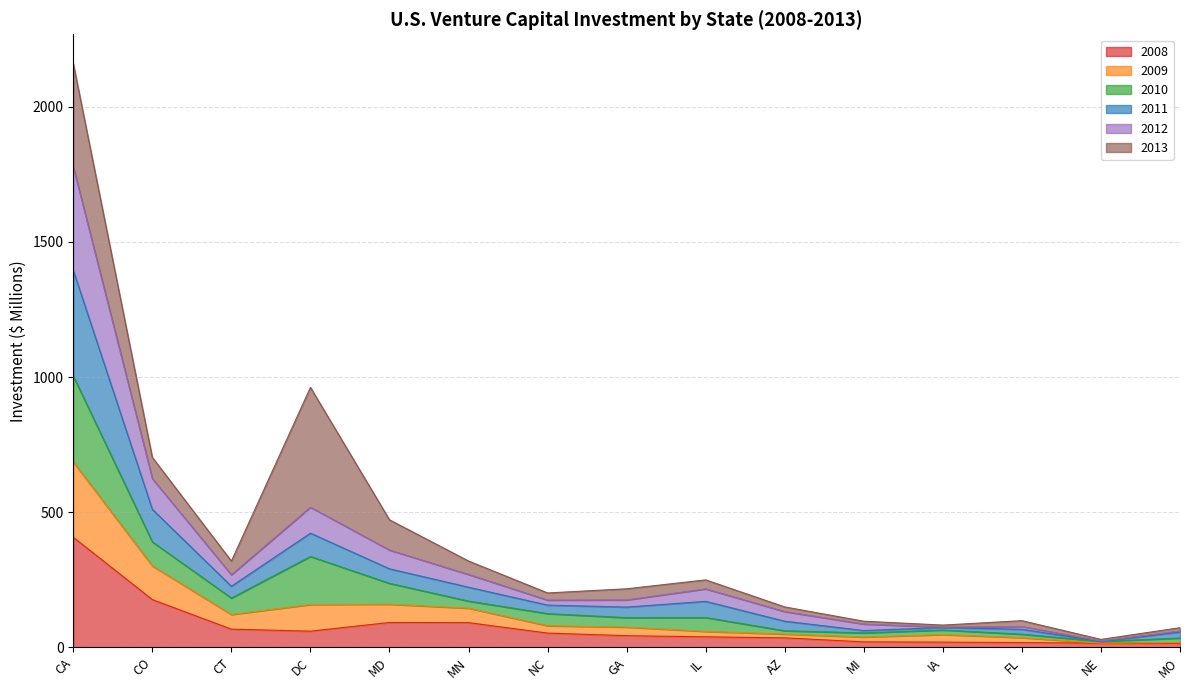

What are all the series names shown in the legend?

2008, 2009, 2010, 2011, 2012, 2013